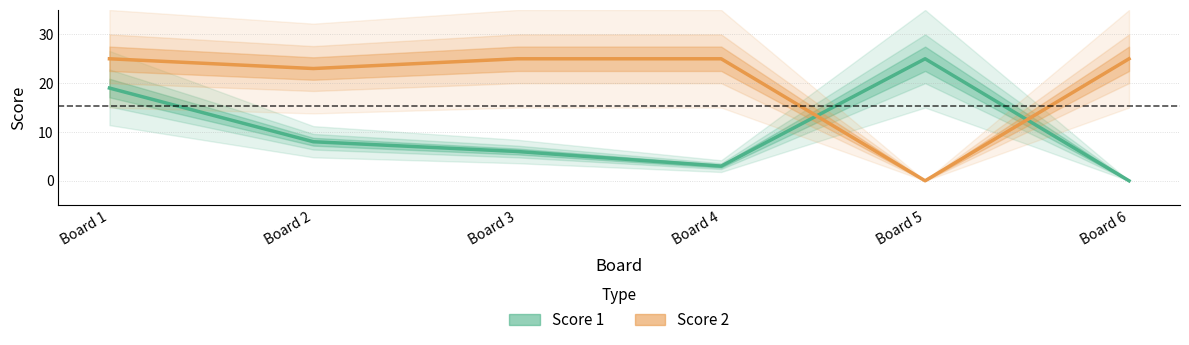

What is the maximum value for Score 2?

25